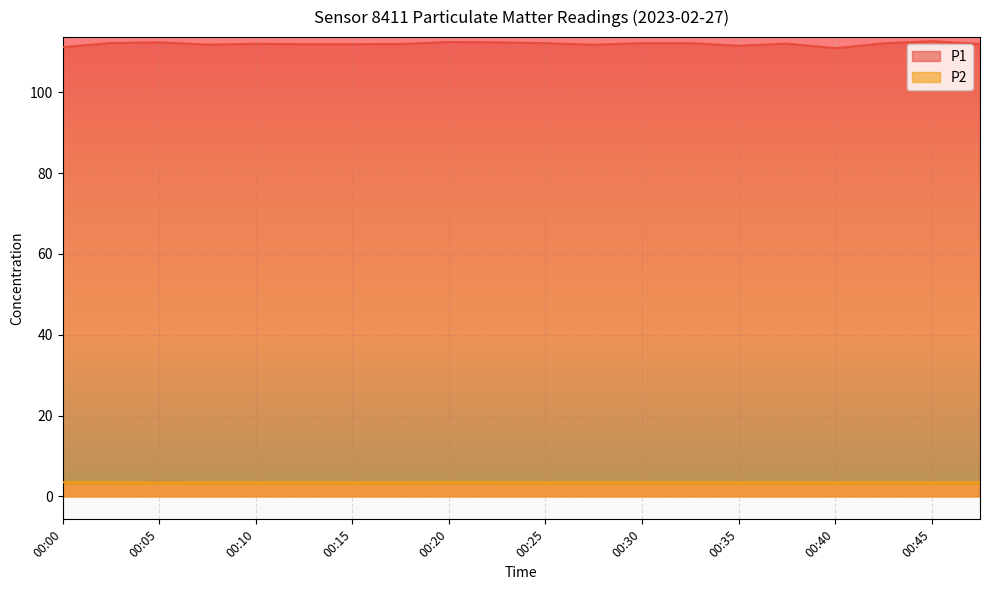

Rank the categories by P2 value from highest to lowest.

00:20, 00:00, 00:02, 00:12, 00:22, 00:30, 00:42, 00:07, 00:10, 00:25, 00:27, 00:32, 00:35, 00:37, 00:47, 00:15, 00:17, 00:40, 00:45, 00:05